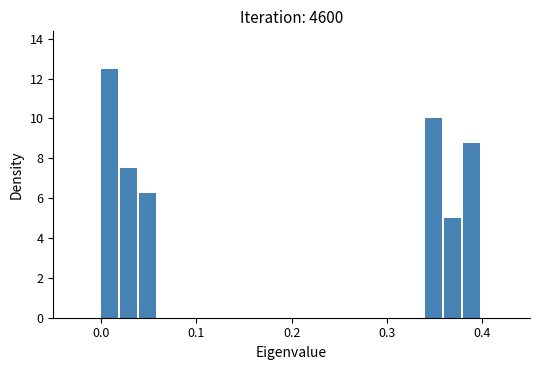

Around what value on the x-axis is the tallest bar? Give the approximate position of its centre, as read against the axis.

0.01